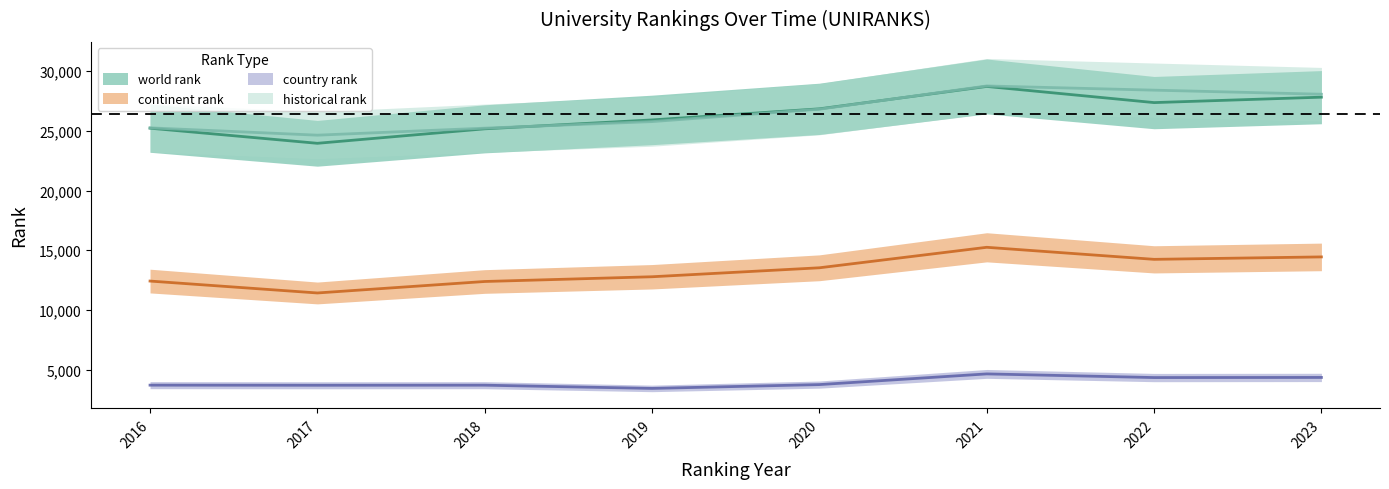

Is the value of historical rank at 2021 greater than the value of continent rank at 2021?

Yes